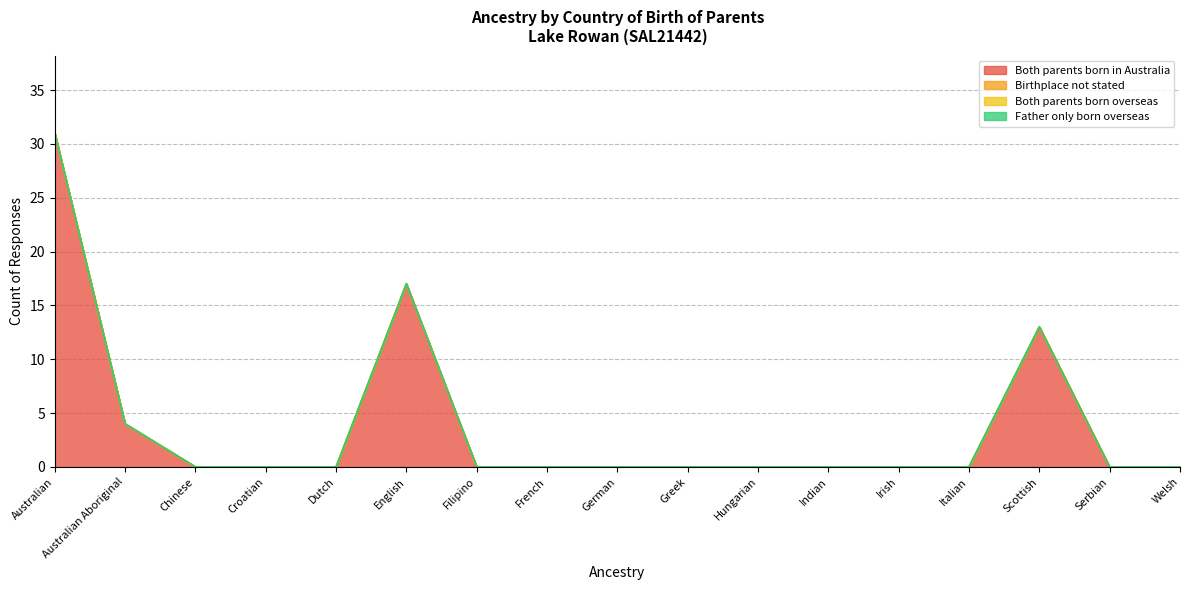

Which series has the largest total across all categories?

Both parents born in Australia